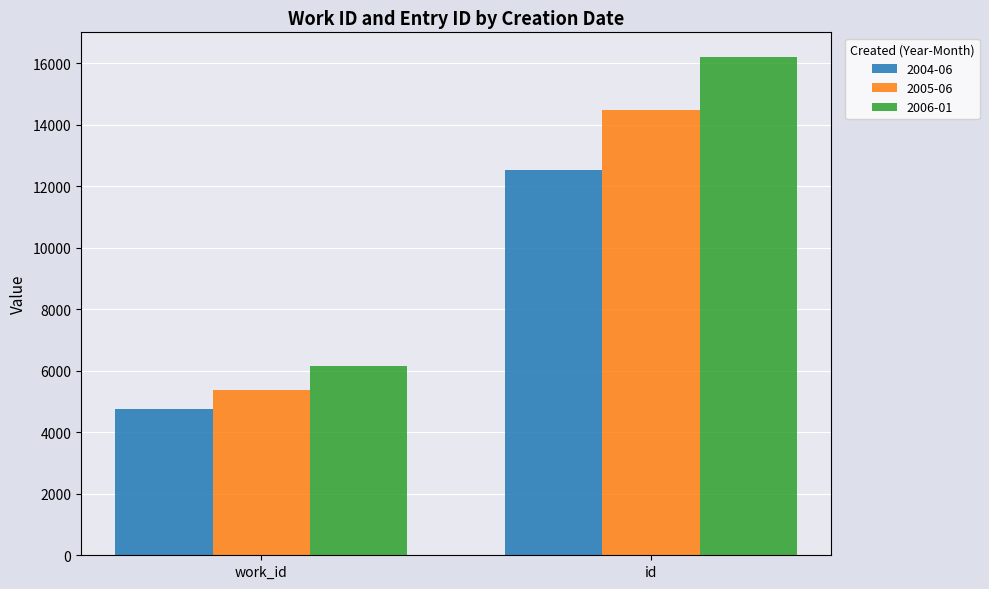

Which series changed the most between work_id and id?

2006-01